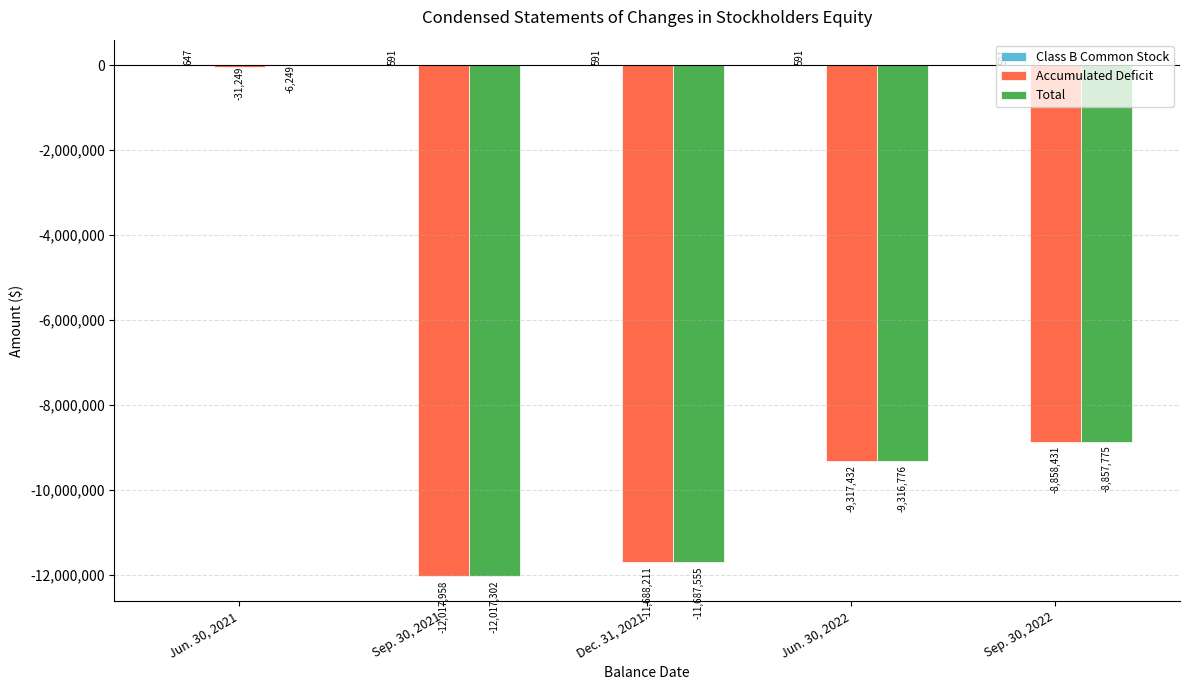

What is the spread (max minus min) of values at Jun. 30, 2021?

31896